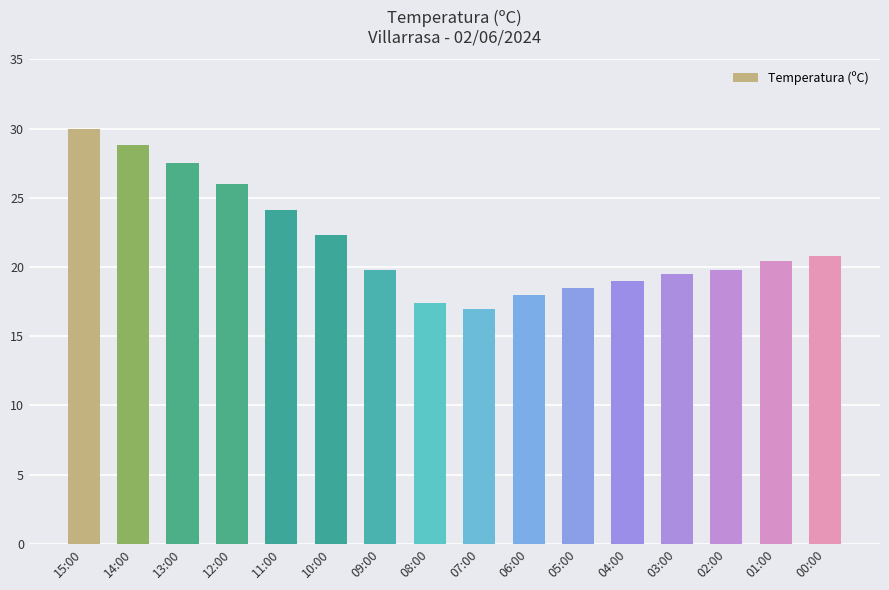

The value at 10:00 is 22.3. True or false?

True